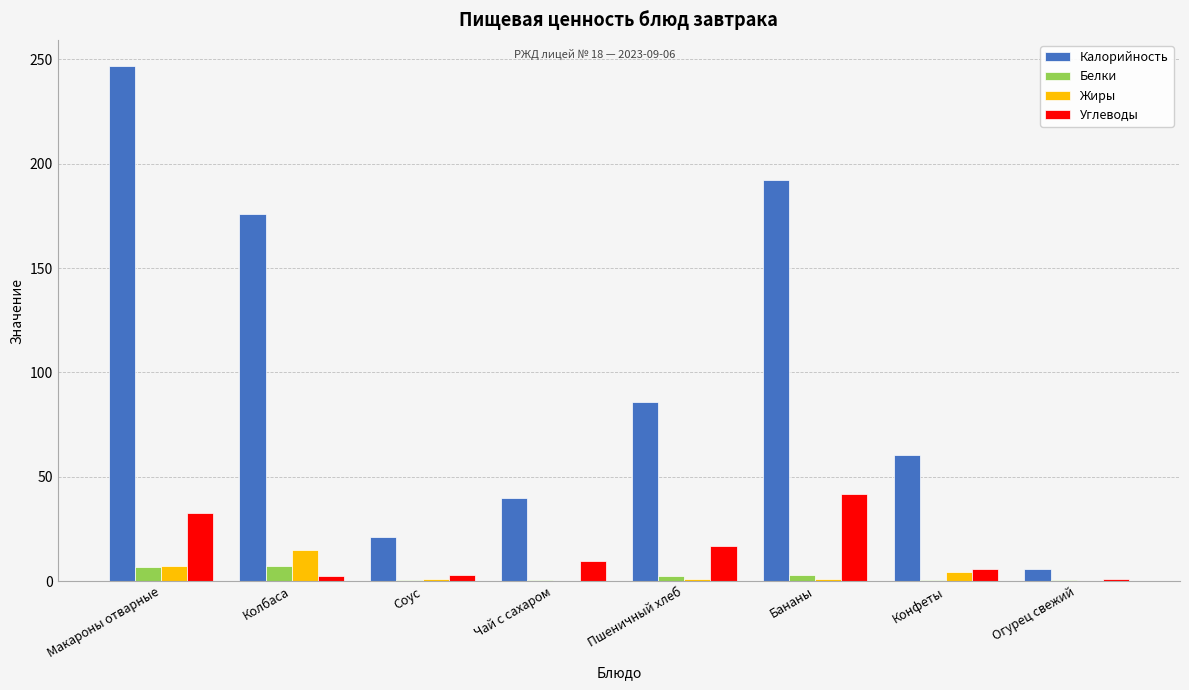

Is it true that Углеводы equals 2.6 at Колбаса?

True